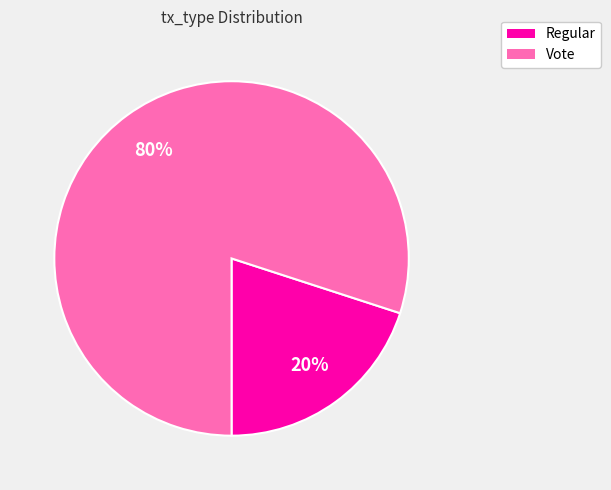

Combined, do Vote and Regular account for over 50%?

Yes